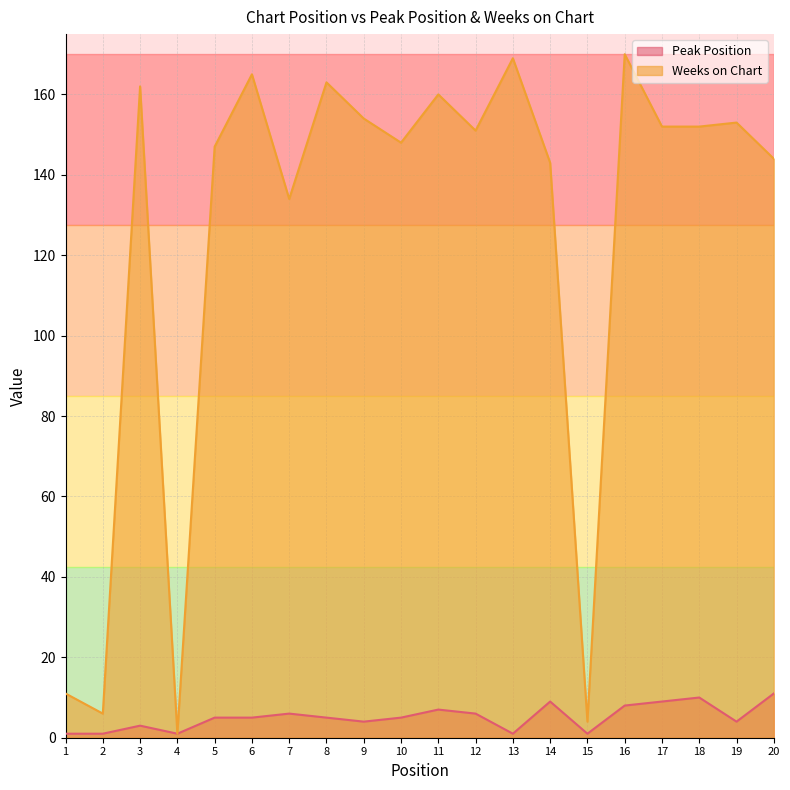

What are all the series names shown in the legend?

Peak Position, Weeks on Chart